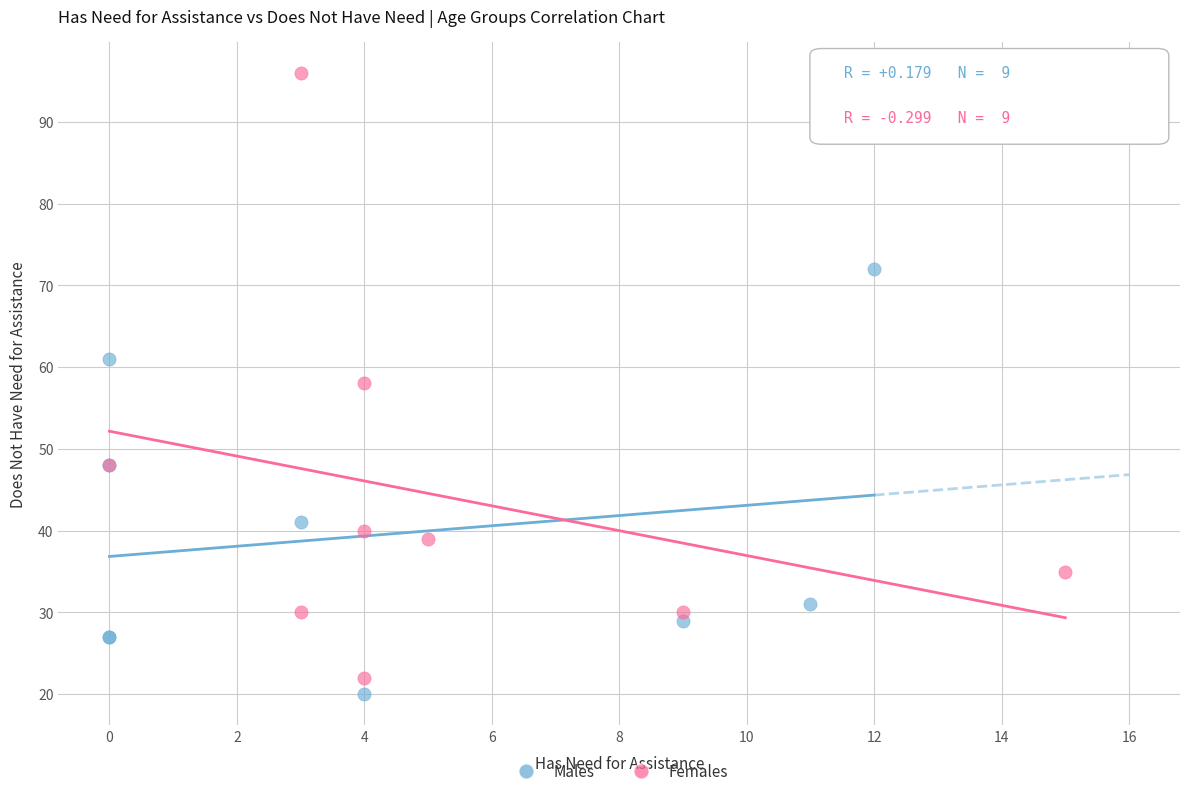

Which series reaches the minimum Y coordinate?

Males